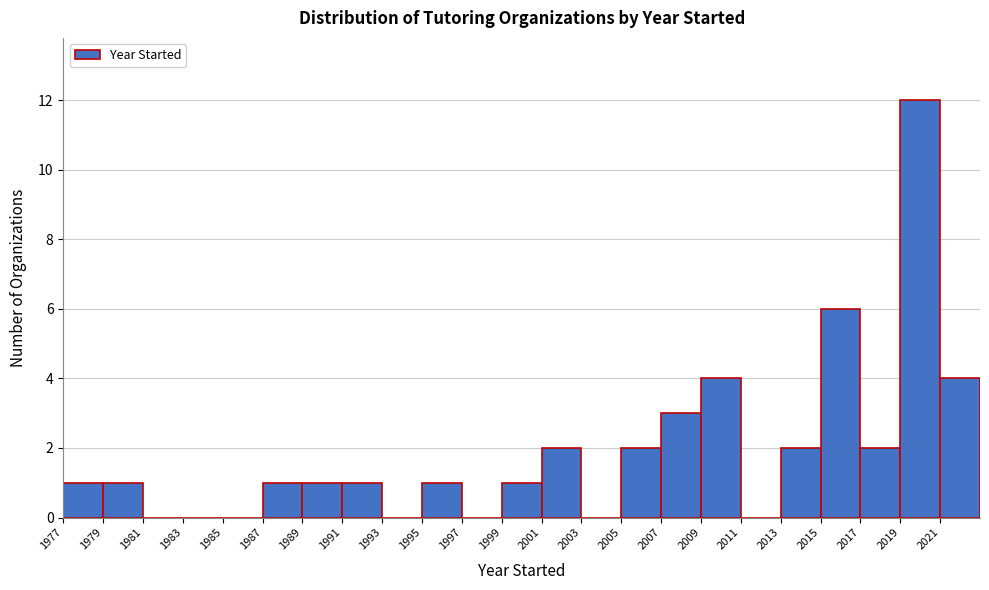

Reading left to right, transcribe this chart: for each bar, give the range it covers on the x-axis and its height. The values are not printed on the chart, so give them approximately, as read against the axis.

1977 to 1979: 1
1979 to 1981: 1
1981 to 1983: 0
1983 to 1985: 0
1985 to 1987: 0
1987 to 1989: 1
1989 to 1991: 1
1991 to 1993: 1
1993 to 1995: 0
1995 to 1997: 1
1997 to 1999: 0
1999 to 2001: 1
2001 to 2003: 2
2003 to 2005: 0
2005 to 2007: 2
2007 to 2009: 3
2009 to 2011: 4
2011 to 2013: 0
2013 to 2015: 2
2015 to 2017: 6
2017 to 2019: 2
2019 to 2021: 12
2021 to 2023: 4